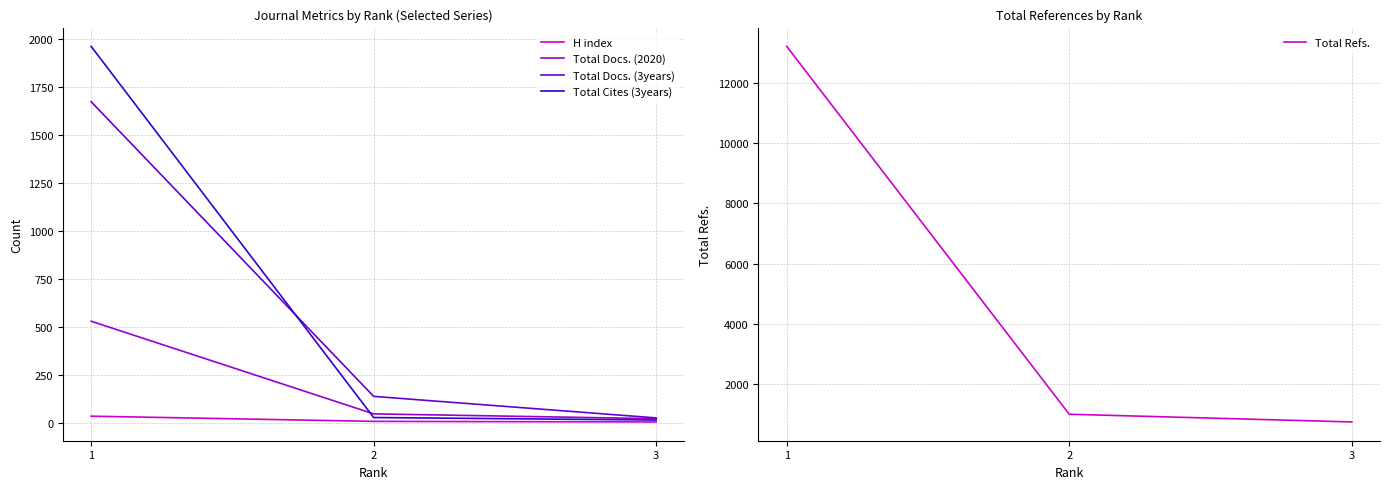

True or false: Total Refs. has a value of 568 at 2.

False